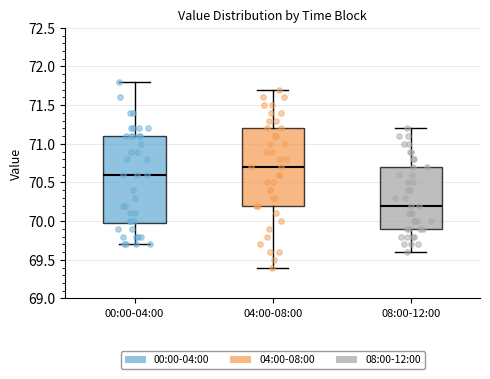

Reading left to right, read every box against the y-axis: the position of its median line, the range the box covers, and the ends of its whiskers. The values are not printed on the chart, so give them approximately, as read against the axis.

00:00-04:00: median 70.6, box 70.0 to 71.1, whiskers 69.7 to 71.8
04:00-08:00: median 70.7, box 70.2 to 71.2, whiskers 69.4 to 71.7
08:00-12:00: median 70.2, box 69.9 to 70.7, whiskers 69.6 to 71.2